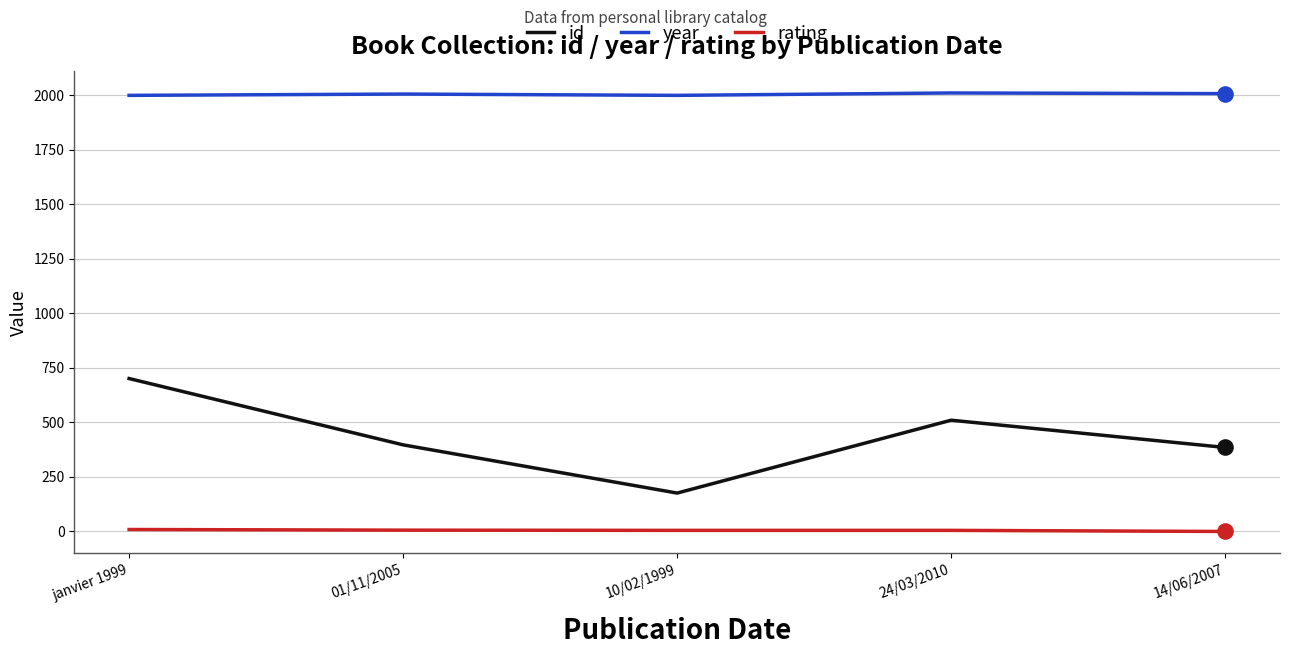

Is the value of year at 14/06/2007 greater than the value of rating at 14/06/2007?

Yes